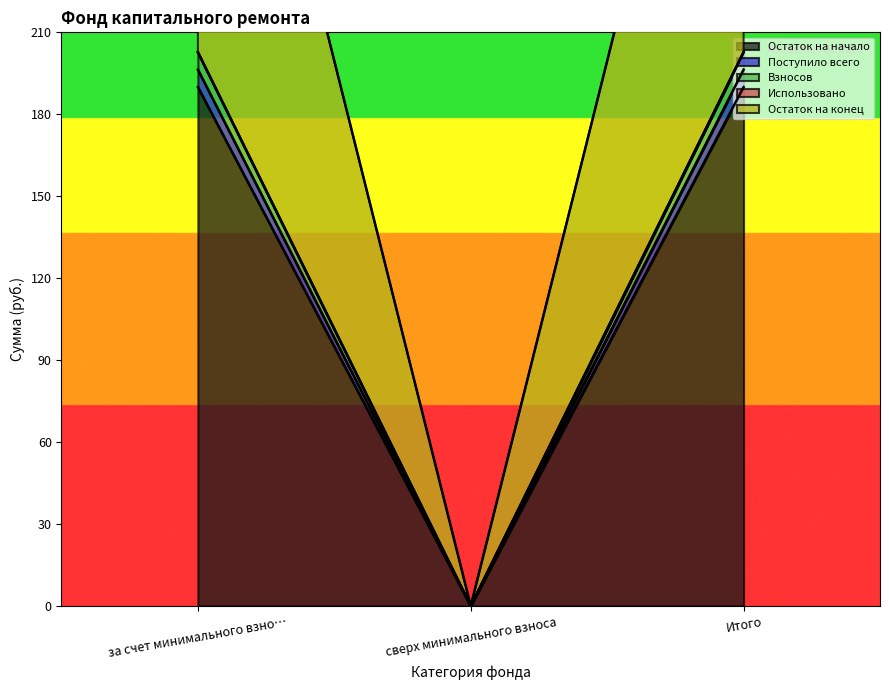

What is the label of the 3rd point from the right?

за счет минимального взно…